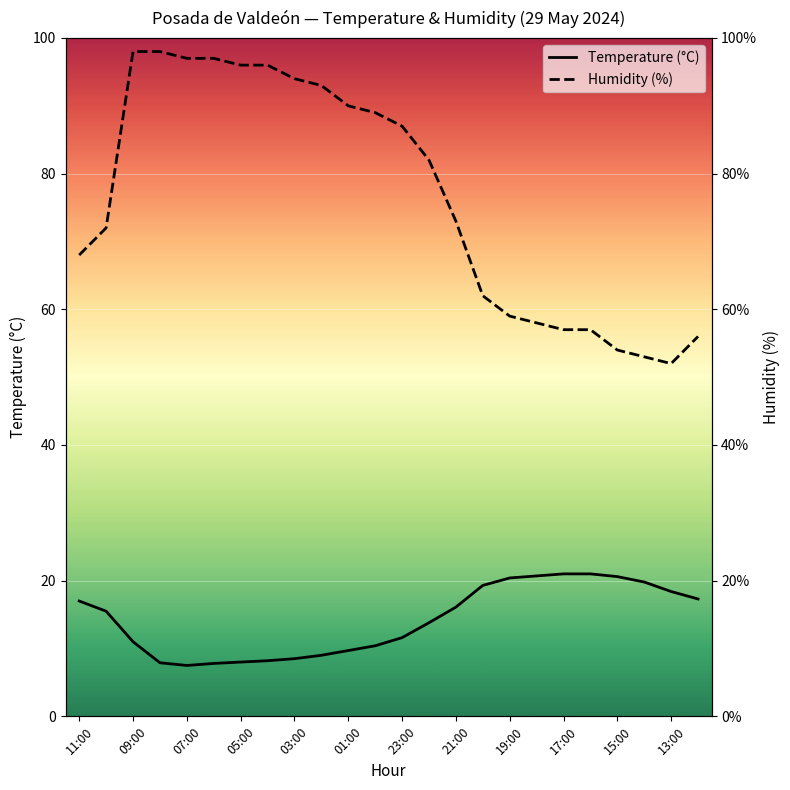

At 23, list the series in order from largest to smallest.

Humidity (%), Temperature (°C)